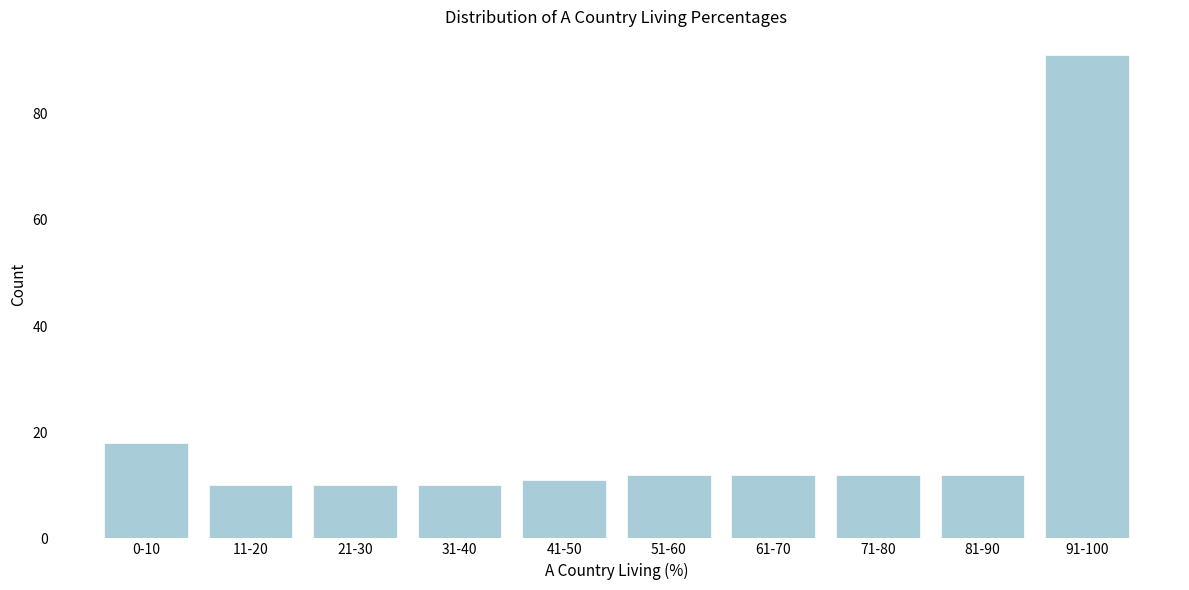

Reading left to right, list all the values displayed in this chart.

18	10	10	10	11	12	12	12	12	91